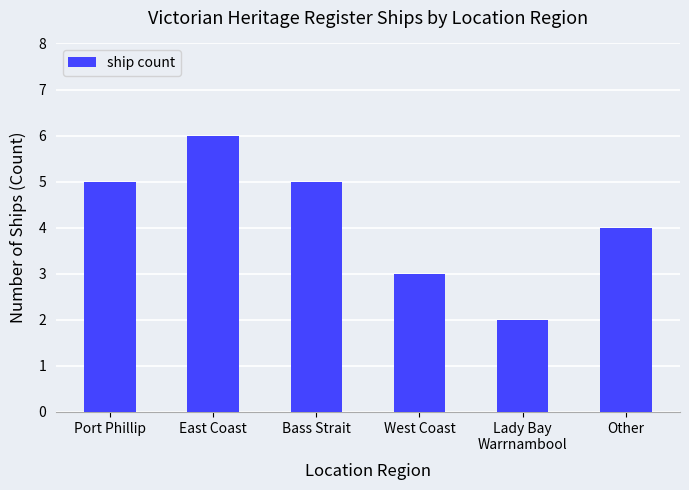

What value does the data have at East Coast?

6